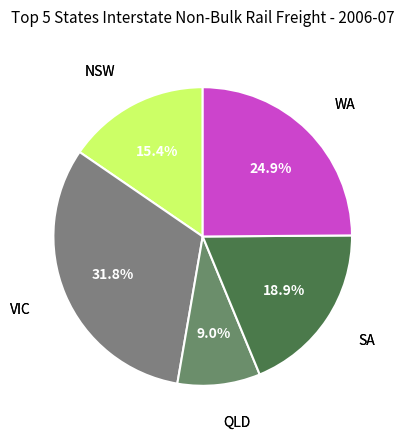

To the nearest percent, what is the average slice percentage?

20%